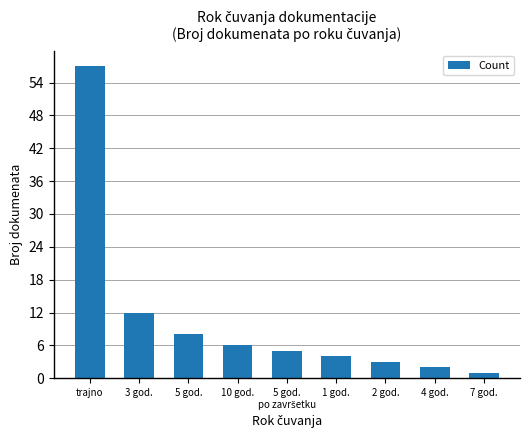

Count the number of categories in the chart.

9